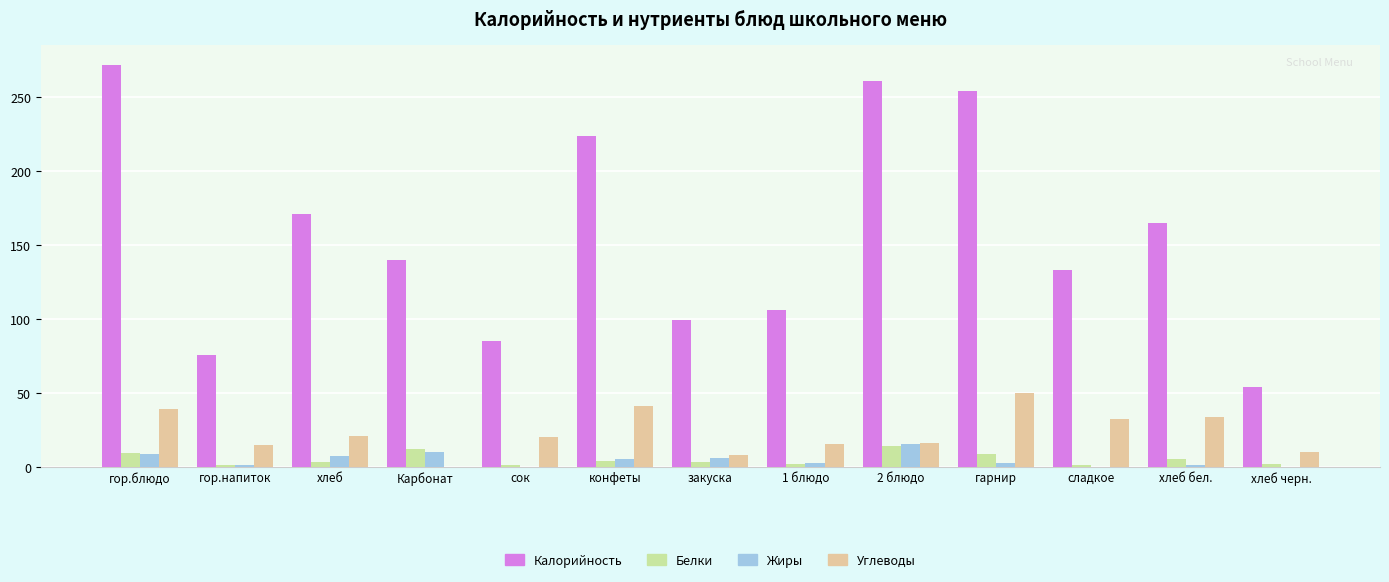

What is the average value of the Жиры series?

4.6